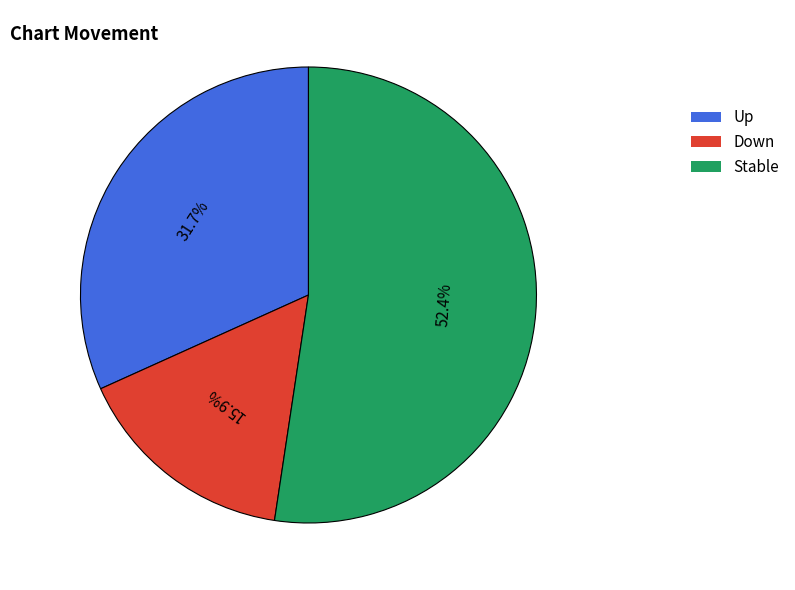

Which category has the biggest portion of the pie?

Stable